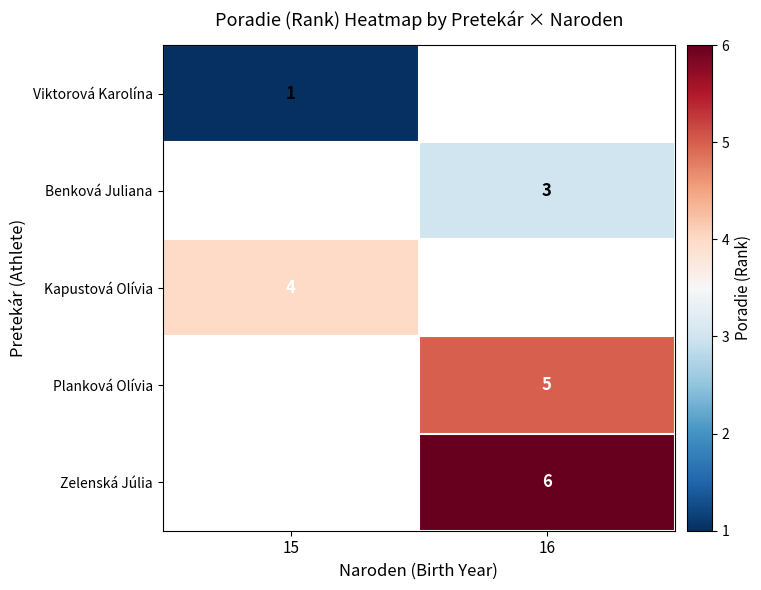

The value of Viktorová Karolína at 15 is 1. True or false?

True